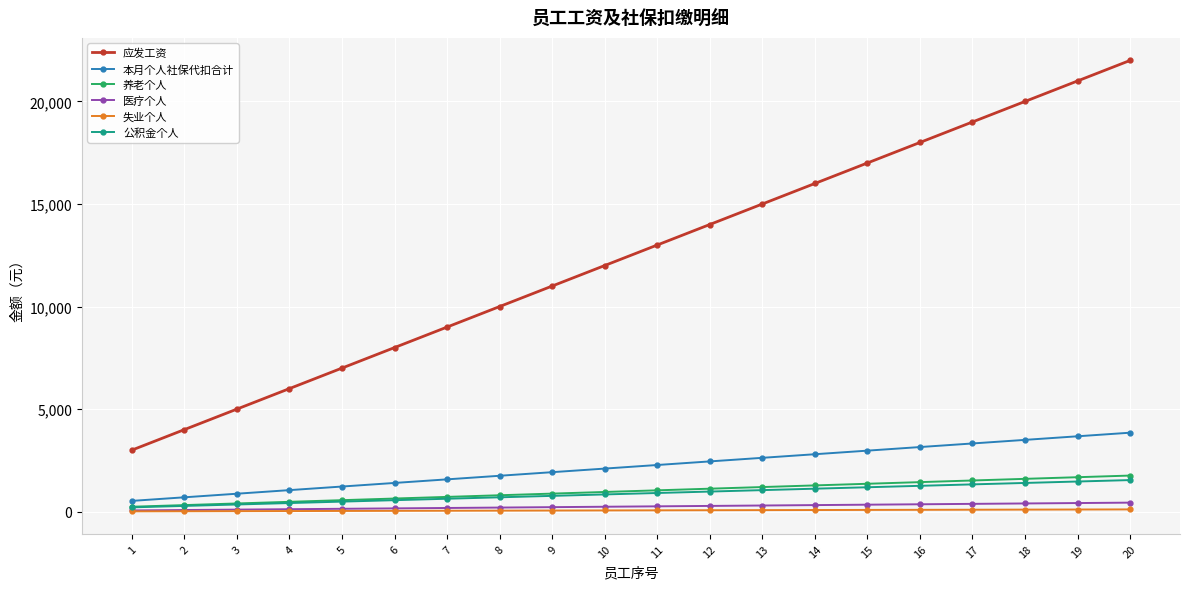

True or false: 本月个人社保代扣合计 and 应发工资 intersect in this chart.

False